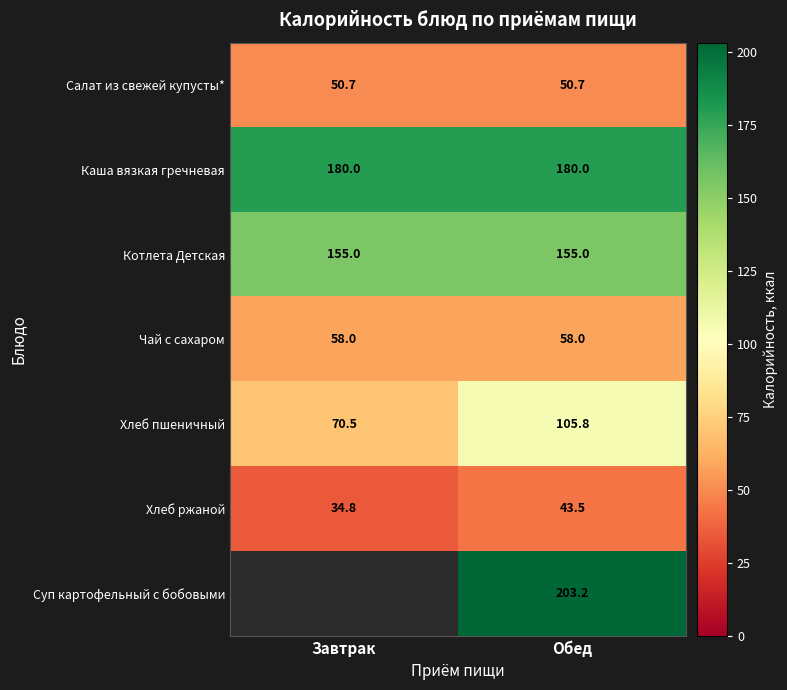

How many data points in Хлеб ржаной are less than 43?

1